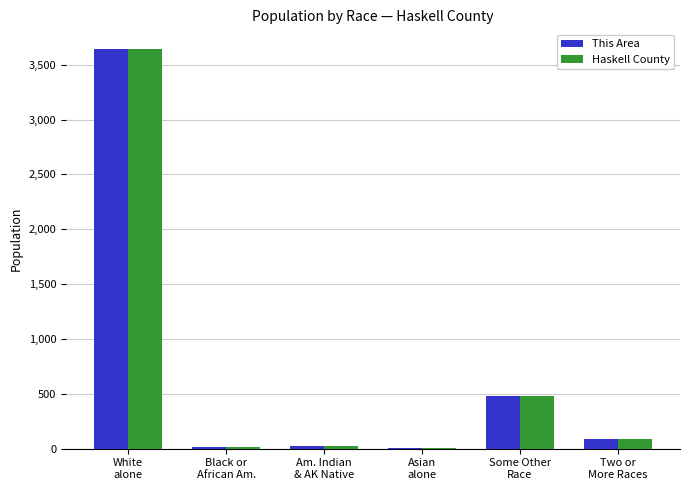

How many series are shown in this chart?

2